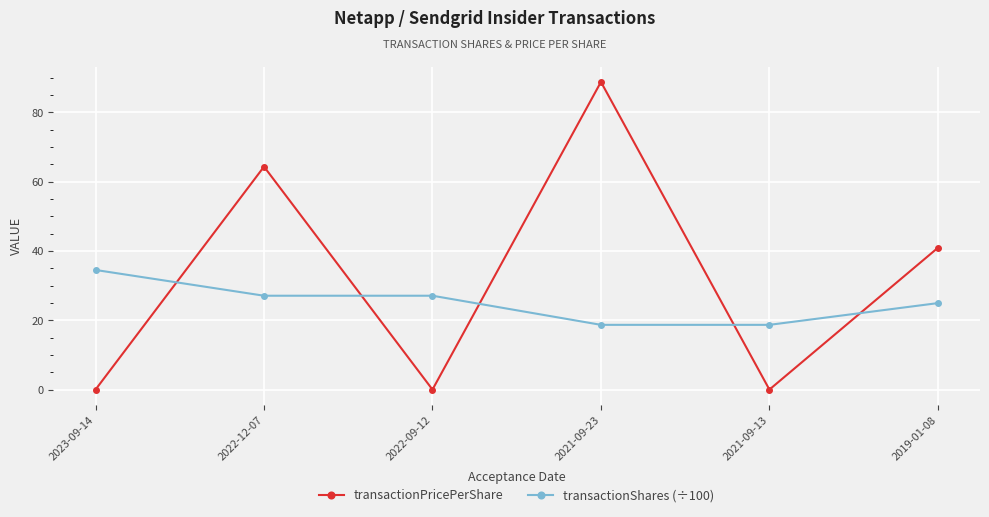

Which series has the largest total across all categories?

transactionPricePerShare